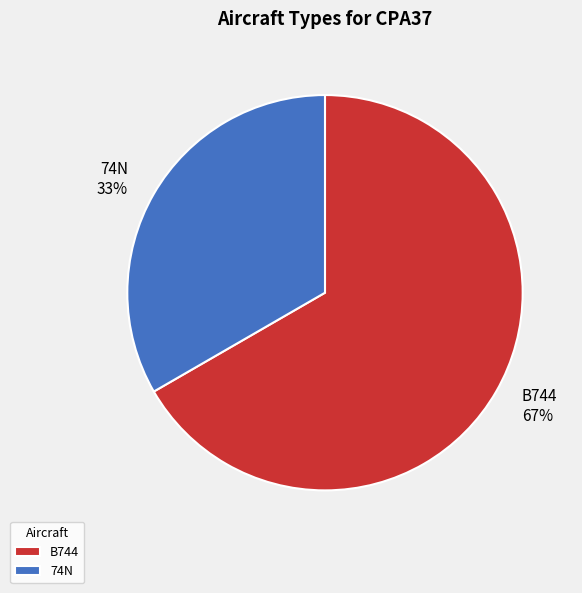

To the nearest percent, what is the combined percentage of 74N and B744?

100%